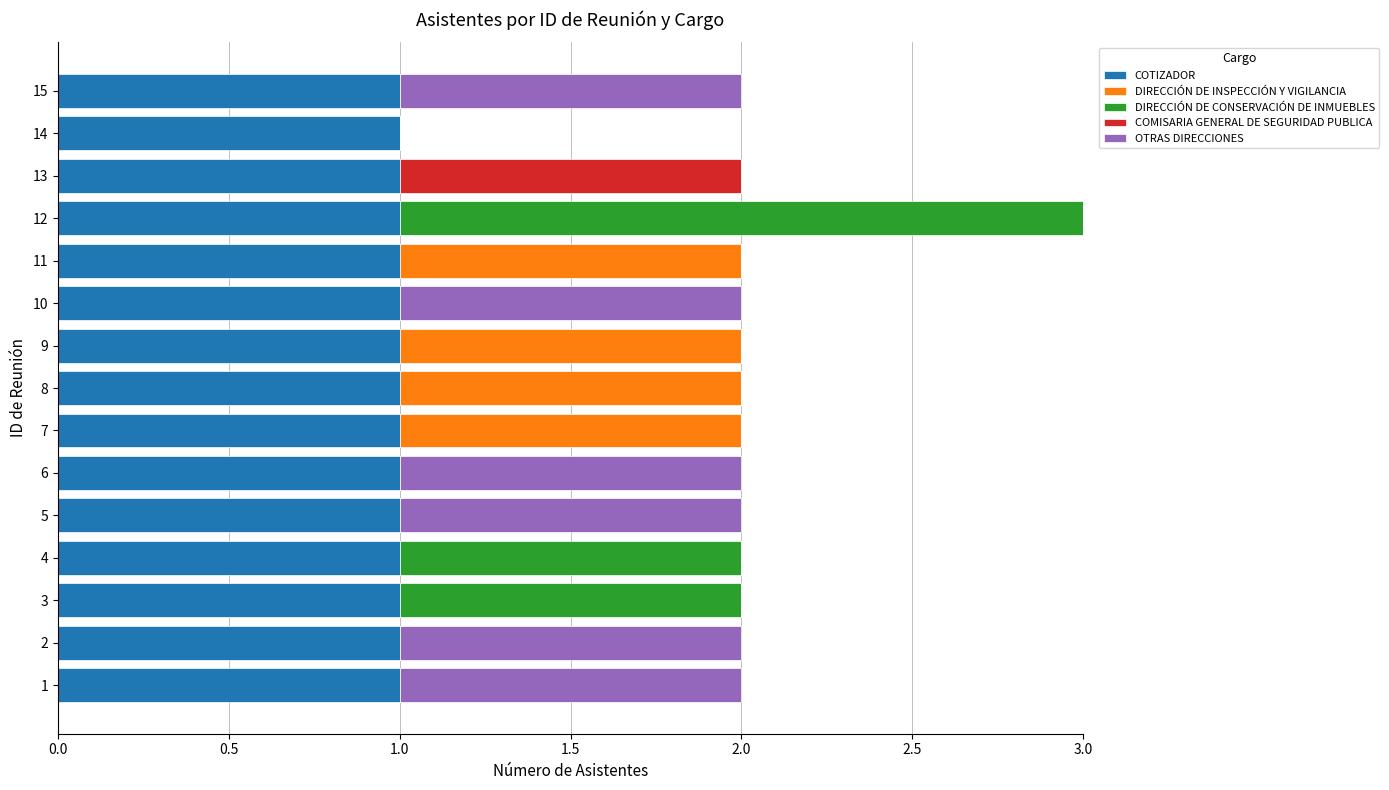

Is it true that COTIZADOR equals 0 at 10?

False